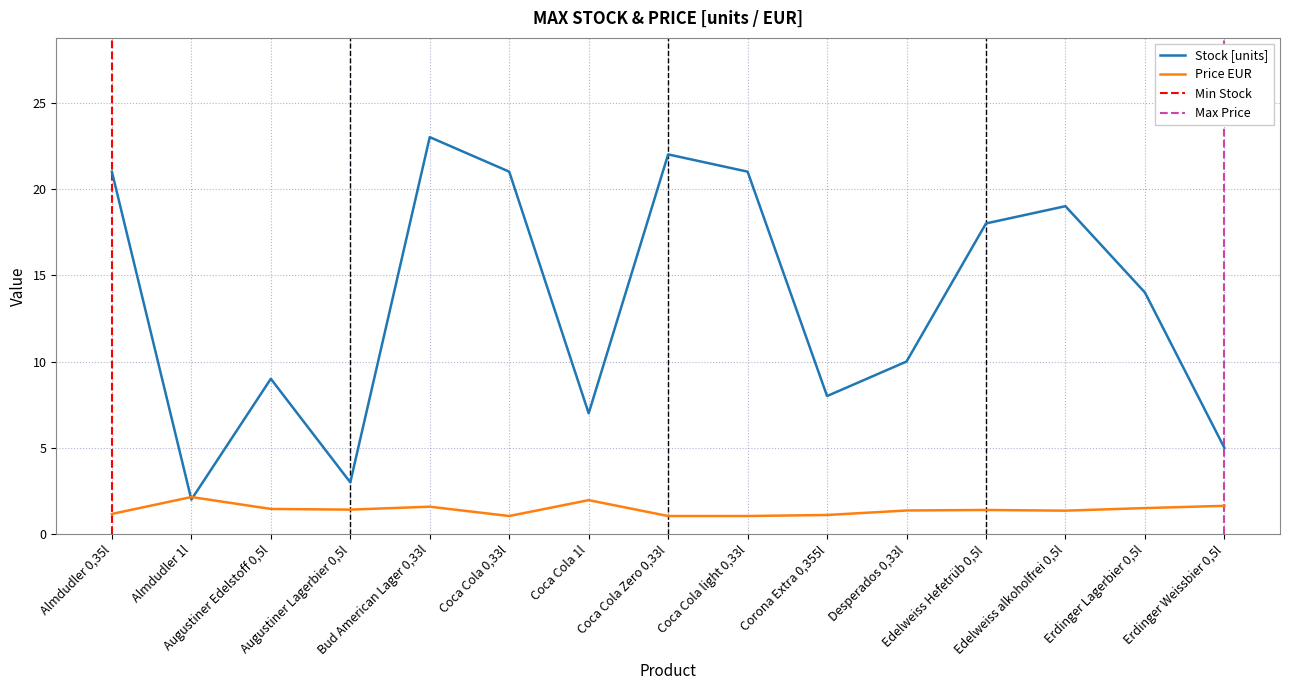

True or false: Price EUR and Stock cross at least once.

True